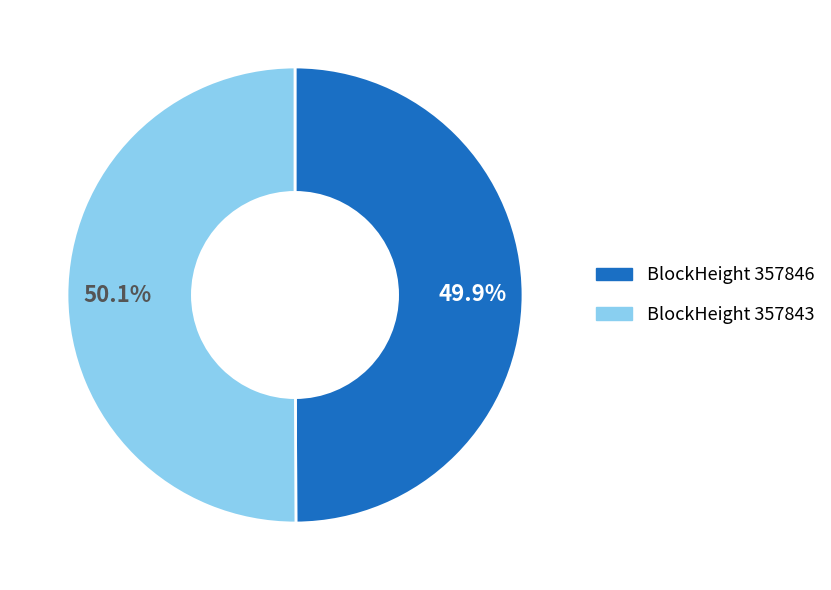

Combined, what portion of the pie is BlockHeight 357843 and BlockHeight 357846?

100.0%